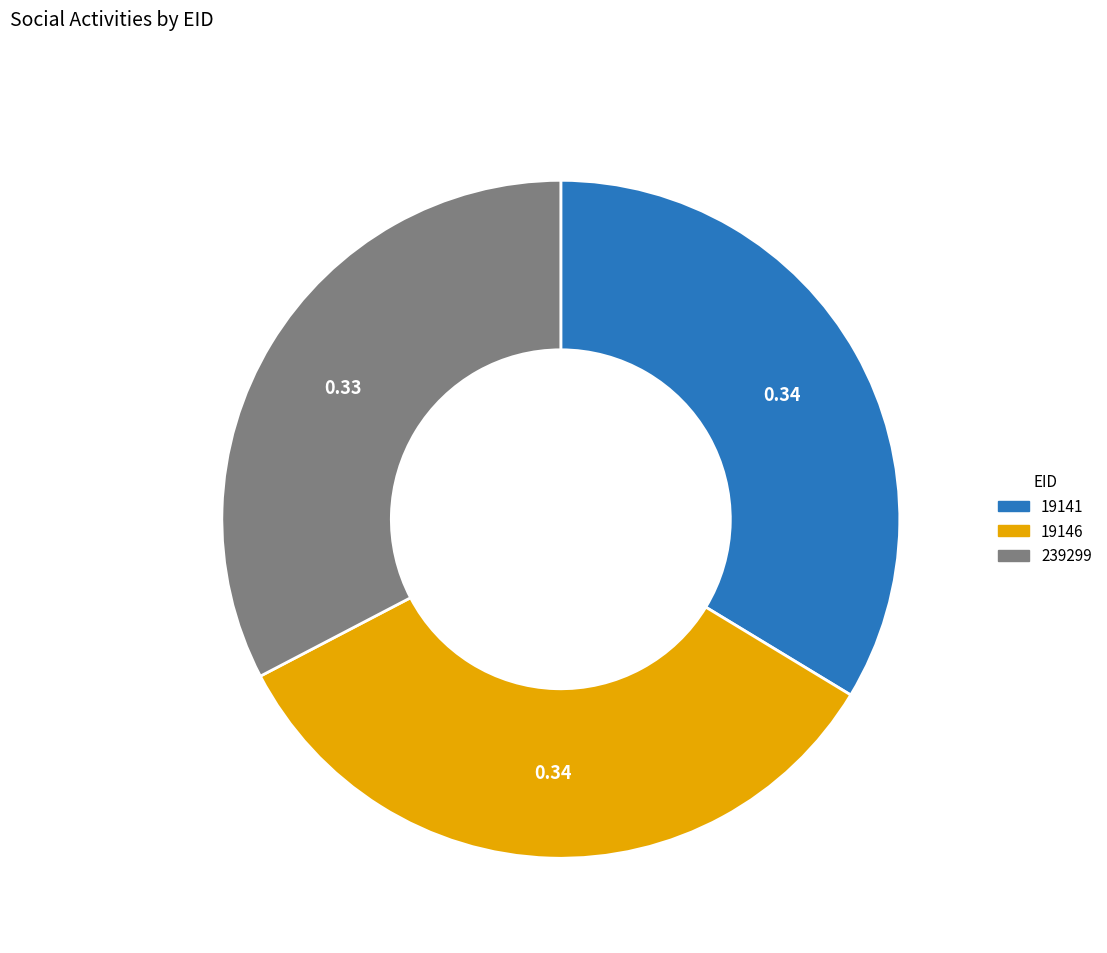

Does any single category account for the majority?

No